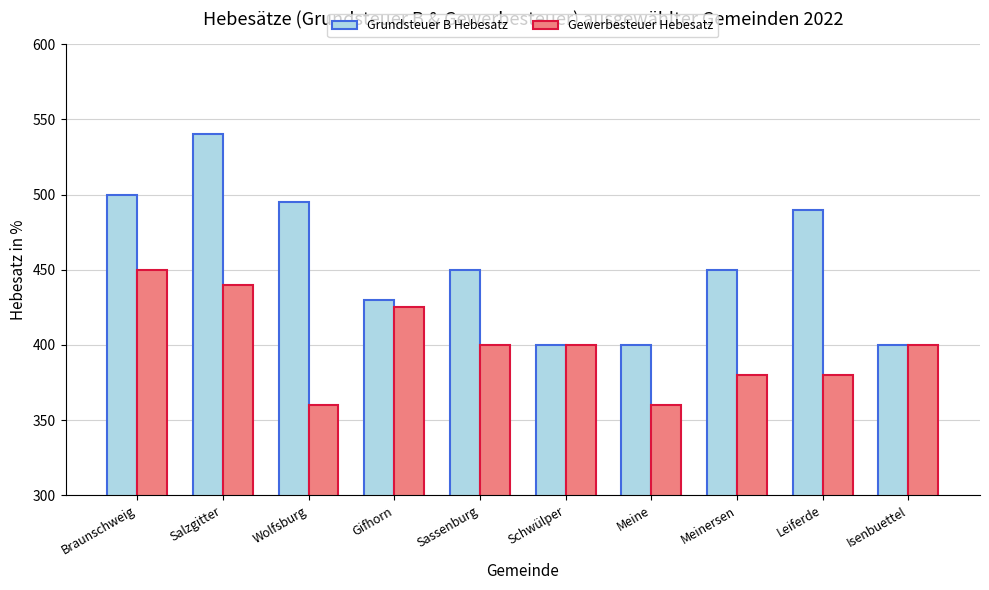

Reading right to left, extract all data points from this chart.

Grundsteuer B Hebesatz: Isenbuettel=400	Leiferde=490	Meinersen=450	Meine=400	Schwülper=400	Sassenburg=450	Gifhorn=430	Wolfsburg=495	Salzgitter=540	Braunschweig=500
Gewerbesteuer Hebesatz: Isenbuettel=400	Leiferde=380	Meinersen=380	Meine=360	Schwülper=400	Sassenburg=400	Gifhorn=425	Wolfsburg=360	Salzgitter=440	Braunschweig=450